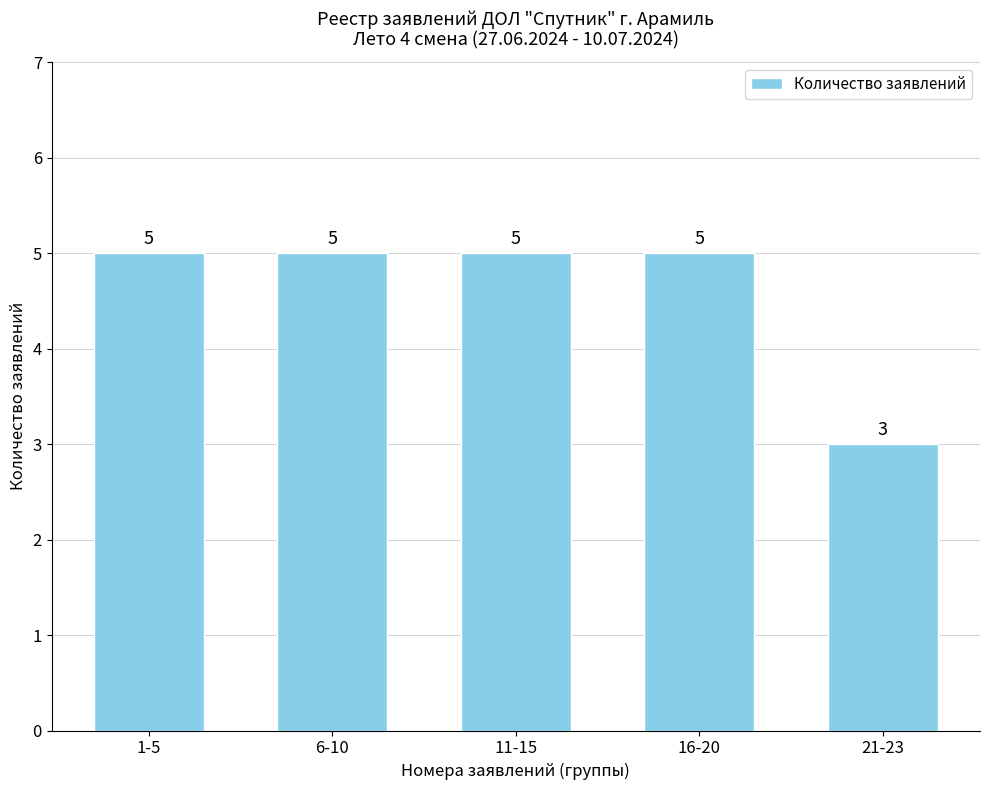

The value at 1-5 is 5. True or false?

True